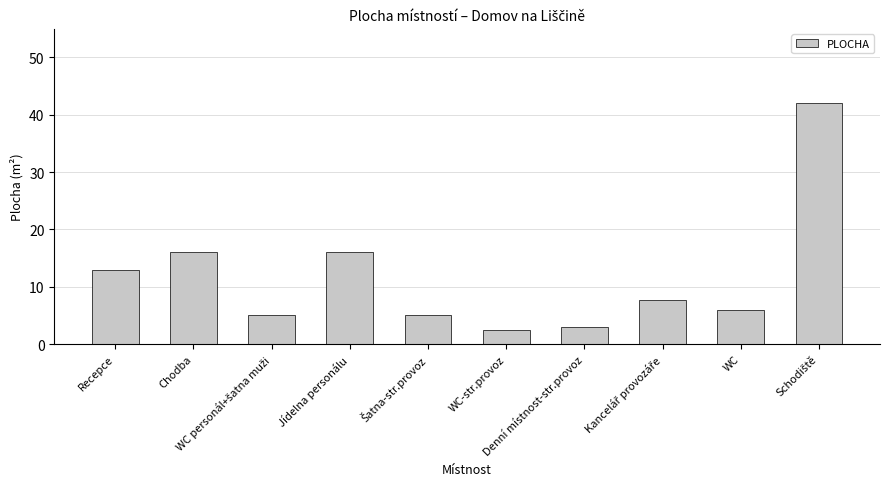

What position from the left is WC?

9